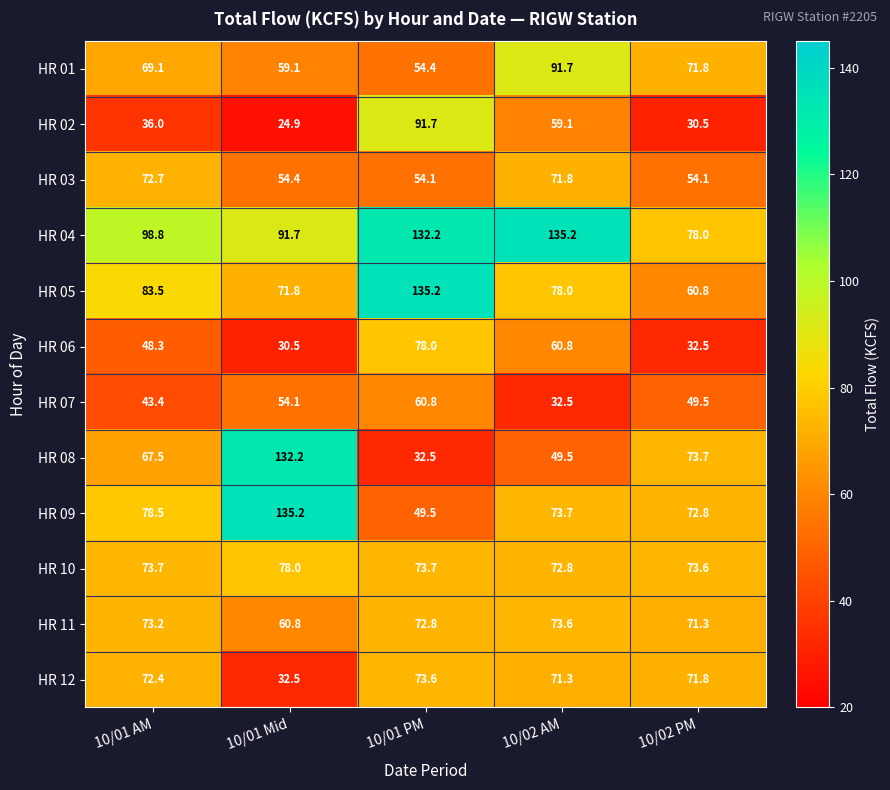

What is the difference between the second highest and minimum values in the HR 06 series?

30.3